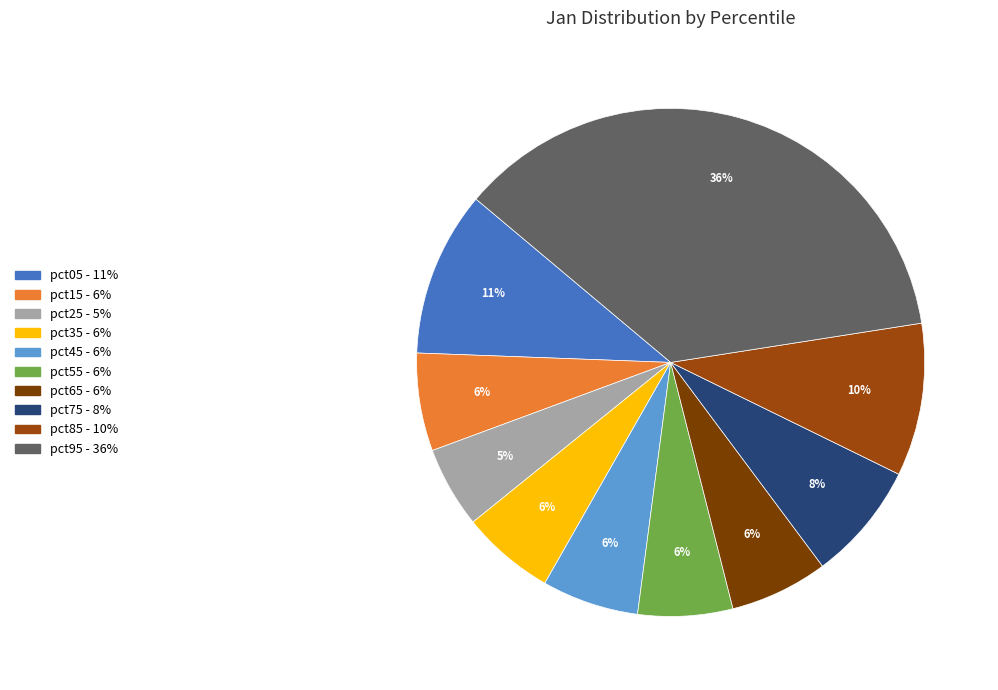

To the nearest percent, what portion does pct85 represent?

10%